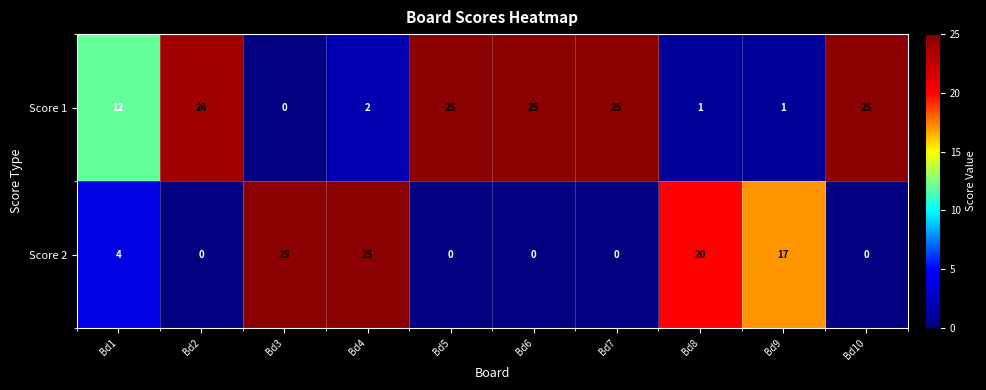

At how many categories does at least one series exceed 15?

9